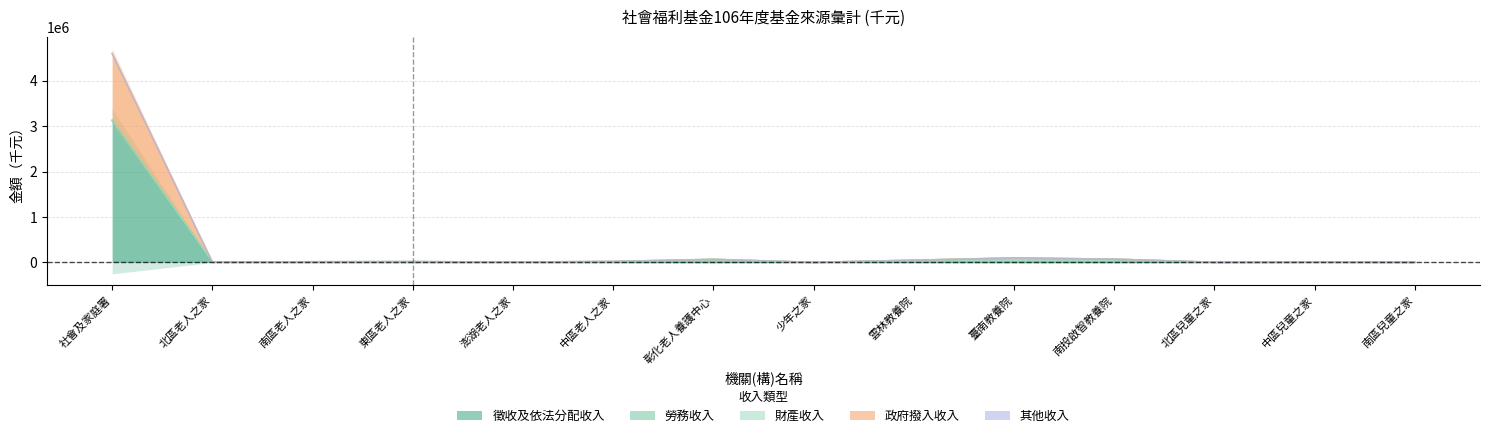

Which category has the highest value in the 徵收及依法分配收入 series?

社會及家庭署